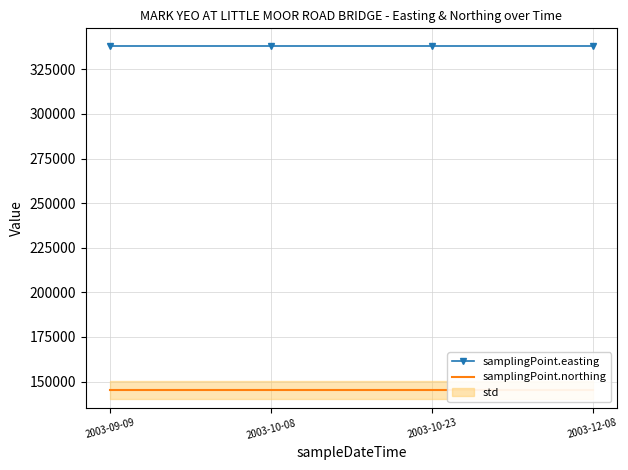

True or false: samplingPoint.northing and samplingPoint.easting intersect in this chart.

False